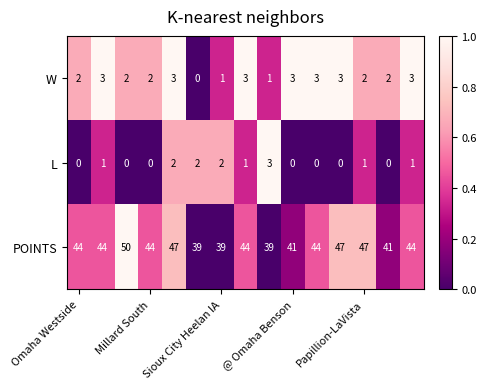

Which series has the largest range (max minus min)?

POINTS